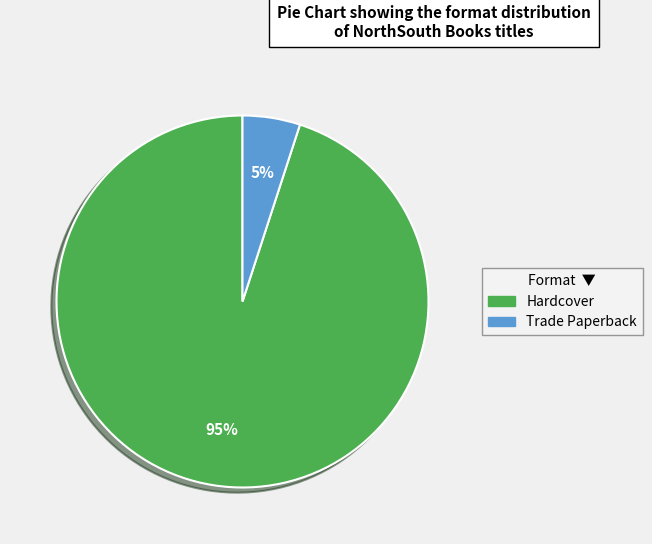

To the nearest percent, what is the average slice percentage?

50%